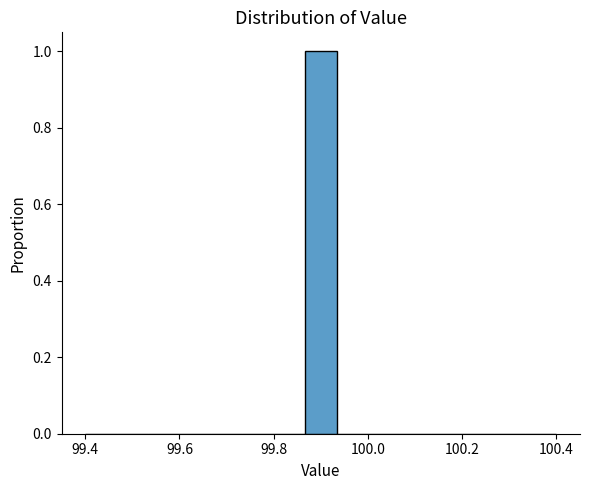

Read against the x-axis, roughly where is the centre of the tallest bar?

99.90